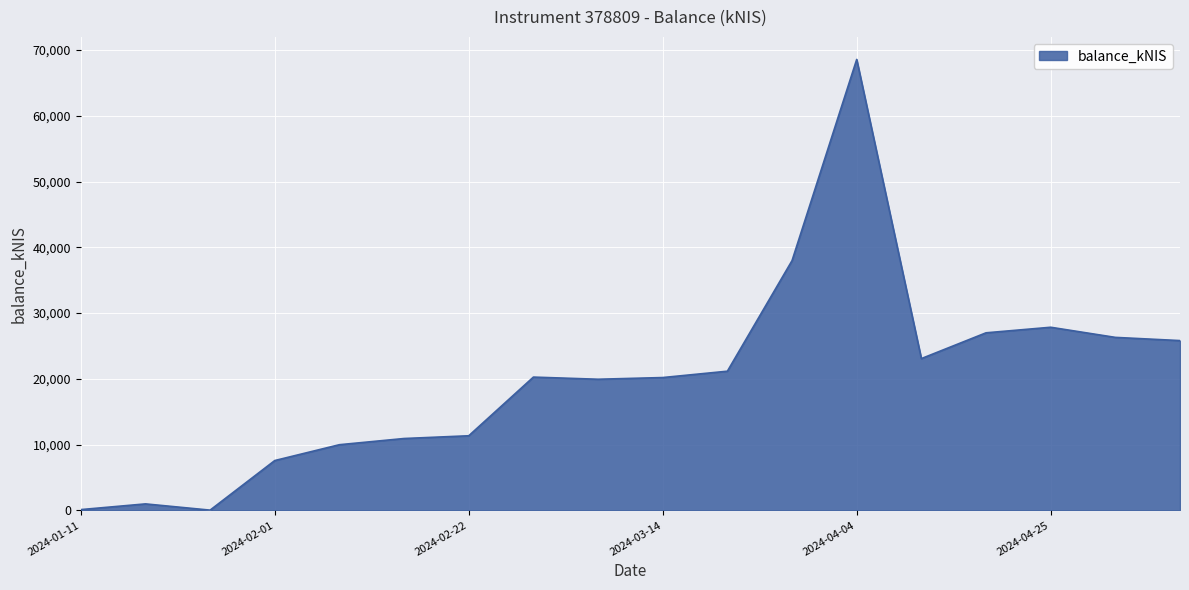

What is the maximum value shown in the chart?

68575.6